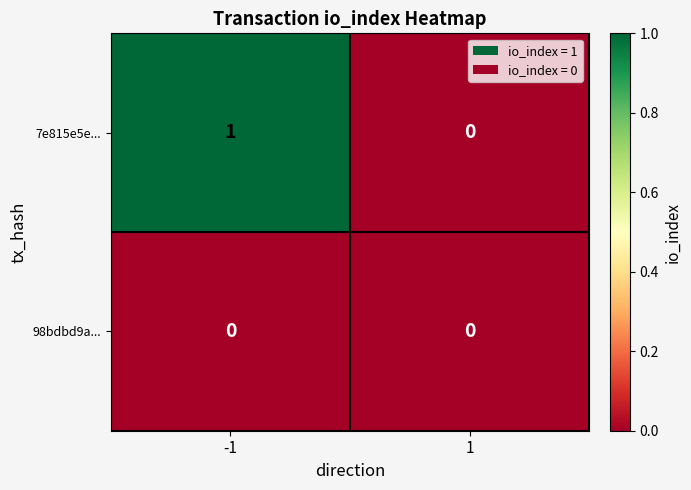

Rank the series by their average value, from lowest to highest.

98bdbd9a..., 7e815e5e...